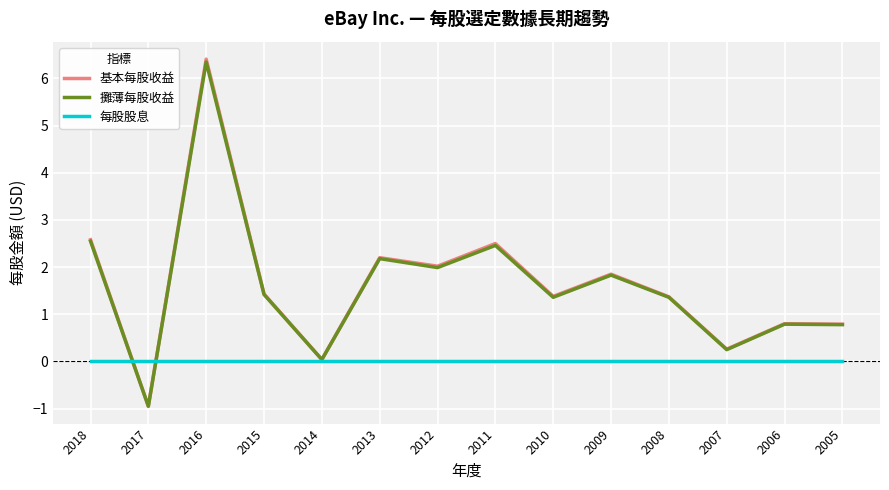

True or false: 基本每股收益 has a value of 0.3 at 2007.

True